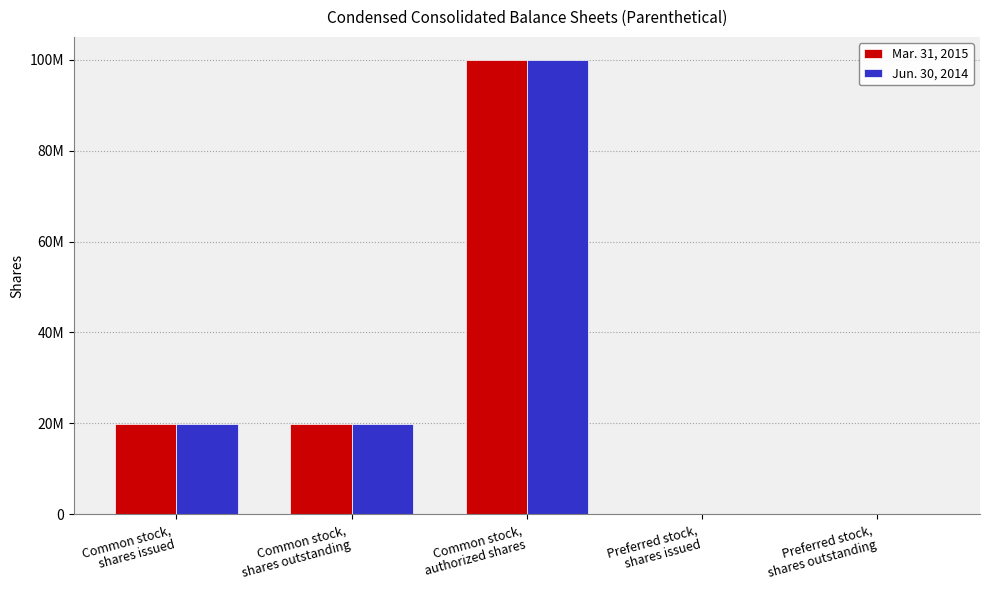

Is it true that Mar. 31, 2015 equals 19807360 at Common stock,
shares outstanding?

True